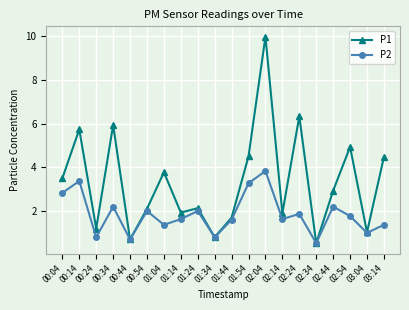

Which series has the largest total across all categories?

P1